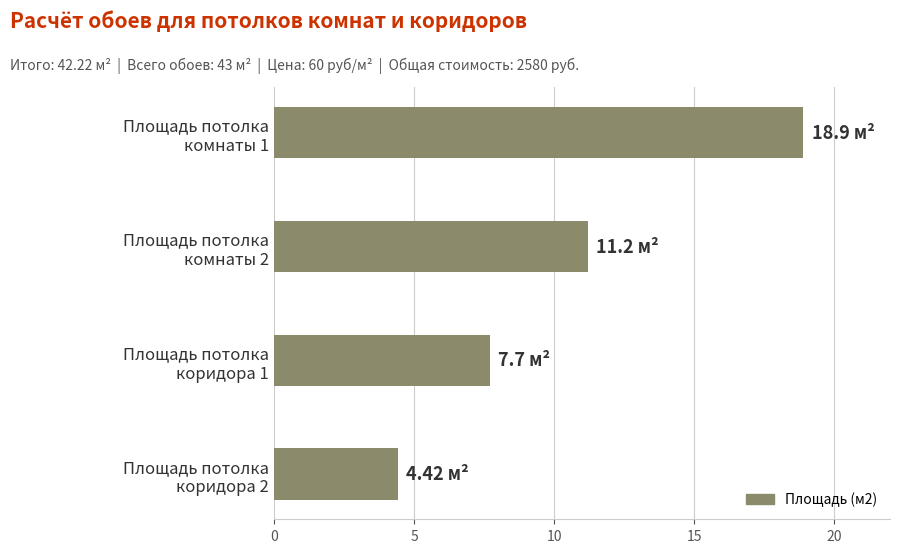

What is the difference between the second highest and minimum values?

6.8